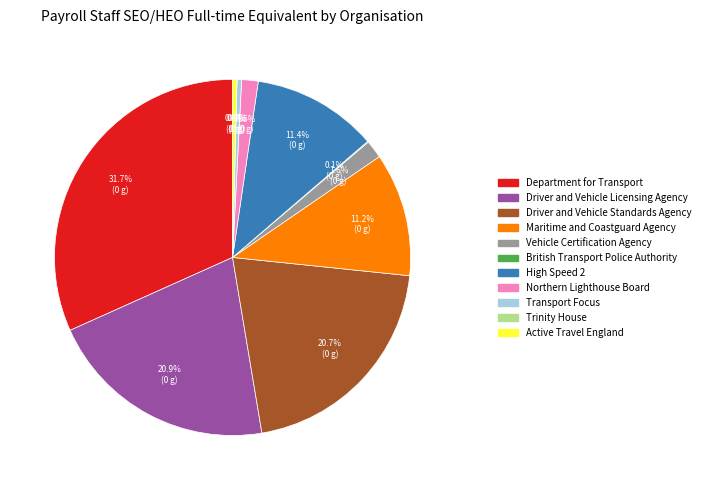

Which slice is the smallest?

Trinity House